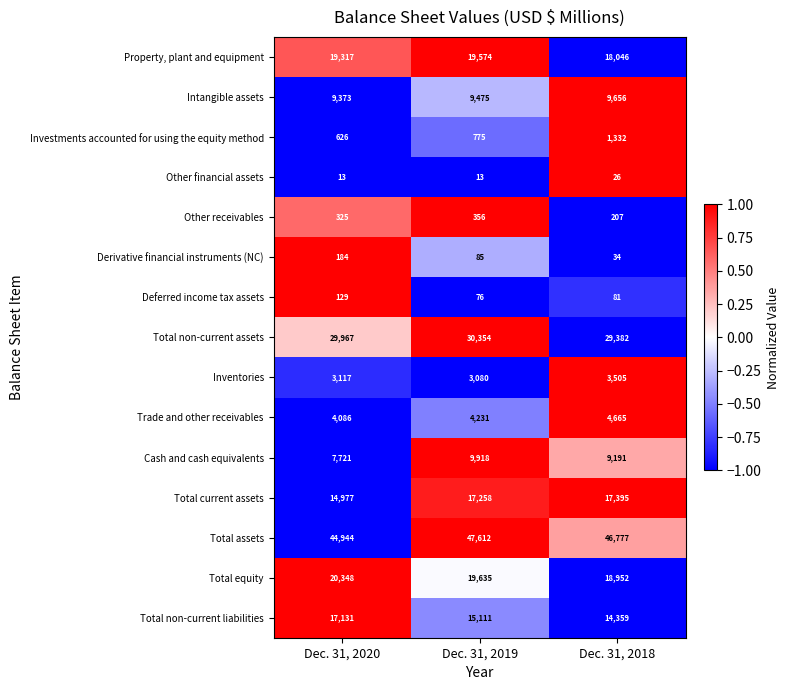

What is the sum of all Derivative financial instruments (NC) values?

303